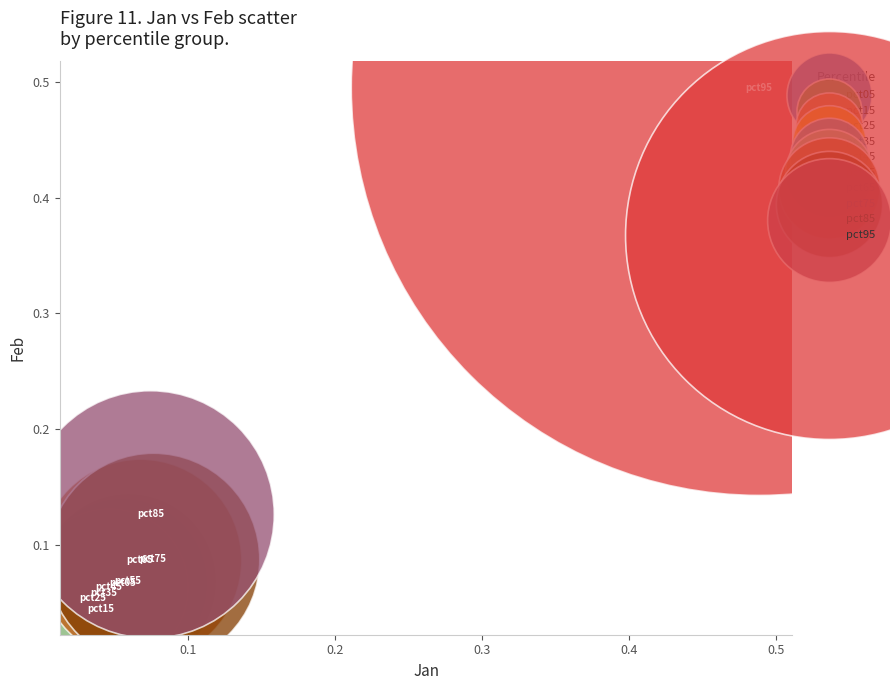

What are all the series names shown in the legend?

pct05, pct15, pct25, pct35, pct45, pct55, pct65, pct75, pct85, pct95